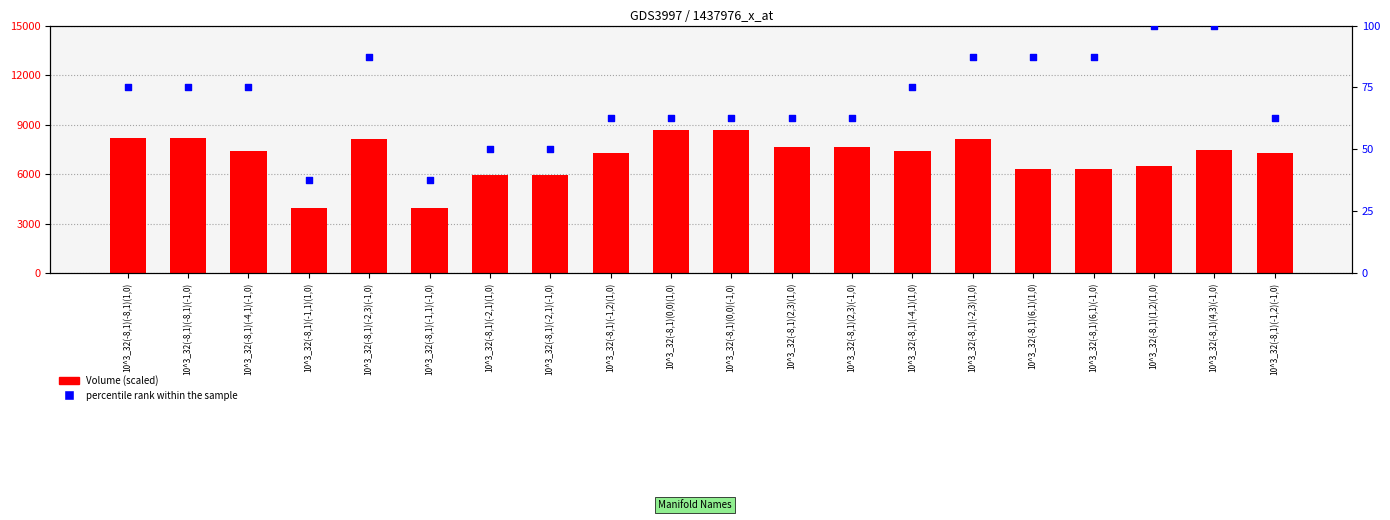

At which category is the sum across all series the highest?

10^3_32(-8,1)(0,0)(1,0)